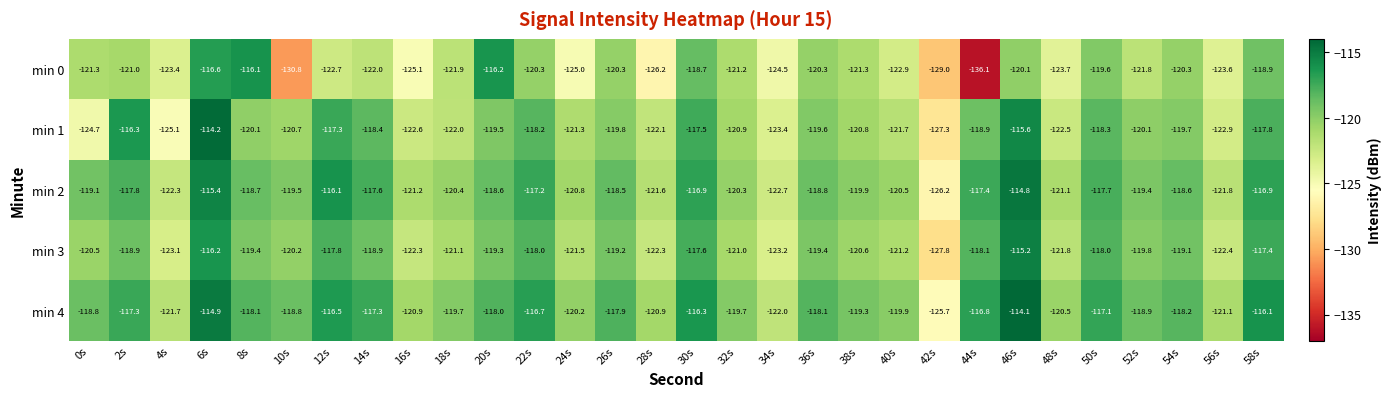

What is the difference between the min 2 values at 42s and 12s?

10.1